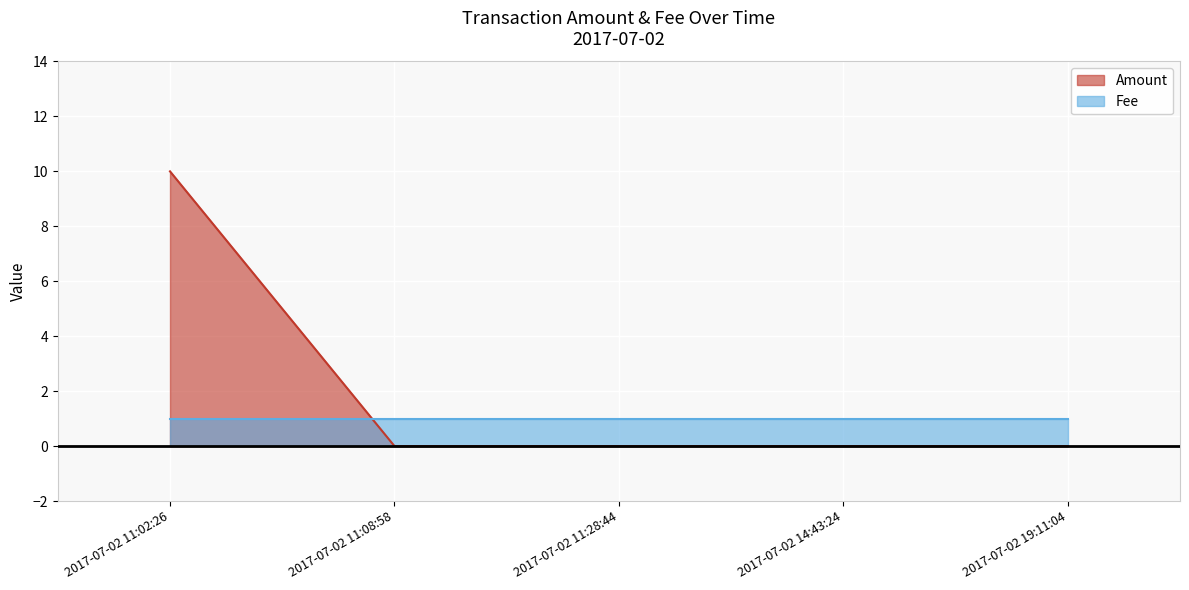

Reading left to right, extract all data points from this chart.

10	0	0	0	0